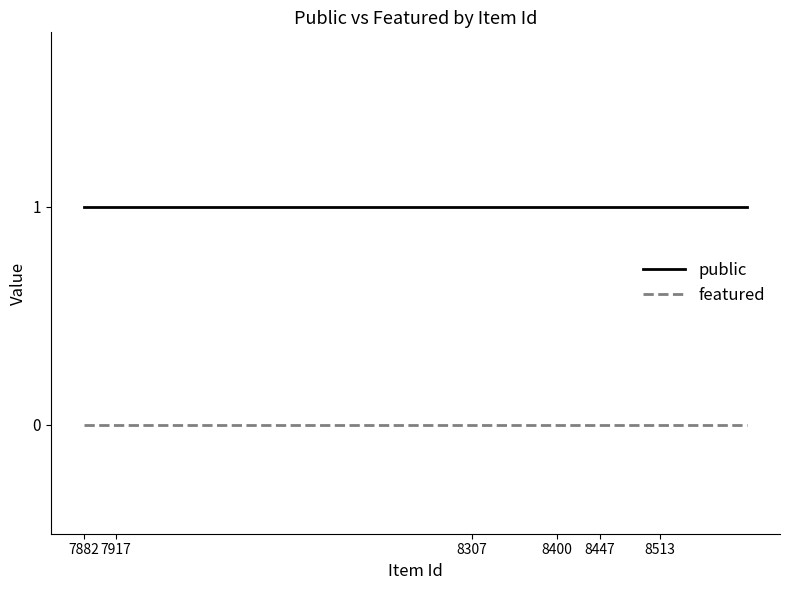

List the series in order of their overall mean, lowest first.

featured, public